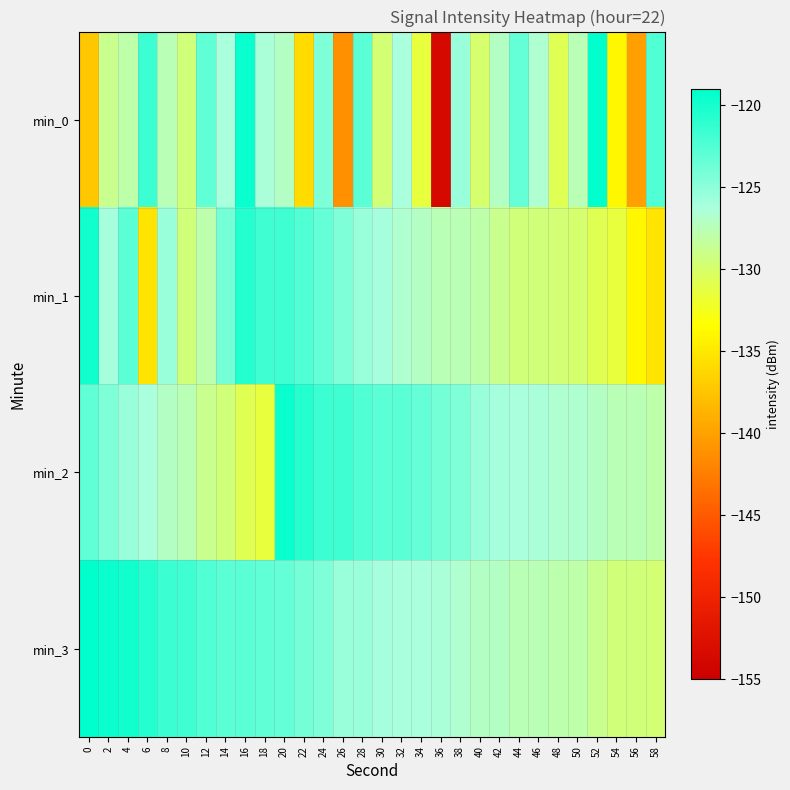

Reading left to right, extract all data points from this chart.

min_0: 0=-137.3	2=-128.8	4=-127.9	6=-121.6	8=-127.6	10=-129.5	12=-123.2	14=-126.3	16=-119.5	18=-126.4	20=-127.1	22=-135.9	24=-124.4	26=-141.2	28=-122.9	30=-129.6	32=-126.3	34=-131.5	36=-153.7	38=-125.5	40=-129.9	42=-127.0	44=-123.3	46=-126.7	48=-130.7	50=-127.5	52=-119.0	54=-134.0	56=-140.2	58=-122.5
min_1: 0=-119.7	2=-126.2	4=-122.9	6=-135.2	8=-125.5	10=-129.5	12=-127.8	14=-123.9	16=-120.6	18=-121.7	20=-121.7	22=-122.5	24=-123.3	26=-124.4	28=-125.5	30=-126.2	32=-126.7	34=-127.0	36=-127.5	38=-127.6	40=-127.9	42=-128.8	44=-129.5	46=-129.5	48=-129.6	50=-129.9	52=-130.7	54=-131.5	56=-134.0	58=-135.2
min_2: 0=-123.2	2=-124.4	4=-125.5	6=-126.3	8=-127.1	10=-127.5	12=-128.8	14=-129.5	16=-130.7	18=-131.5	20=-119.5	22=-120.6	24=-121.6	26=-121.7	28=-122.5	30=-122.9	32=-122.9	34=-123.3	36=-123.9	38=-124.4	40=-125.5	42=-126.2	44=-126.3	46=-126.4	48=-126.7	50=-126.7	52=-127.0	54=-127.5	56=-127.6	58=-127.9
min_3: 0=-119.0	2=-119.5	4=-119.7	6=-120.6	8=-121.6	10=-121.7	12=-122.5	14=-122.9	16=-122.9	18=-123.2	20=-123.3	22=-123.9	24=-124.4	26=-125.5	28=-125.5	30=-126.2	32=-126.3	34=-126.3	36=-126.4	38=-126.7	40=-127.0	42=-127.1	44=-127.5	46=-127.6	48=-127.8	50=-127.9	52=-128.8	54=-129.5	56=-129.5	58=-129.6